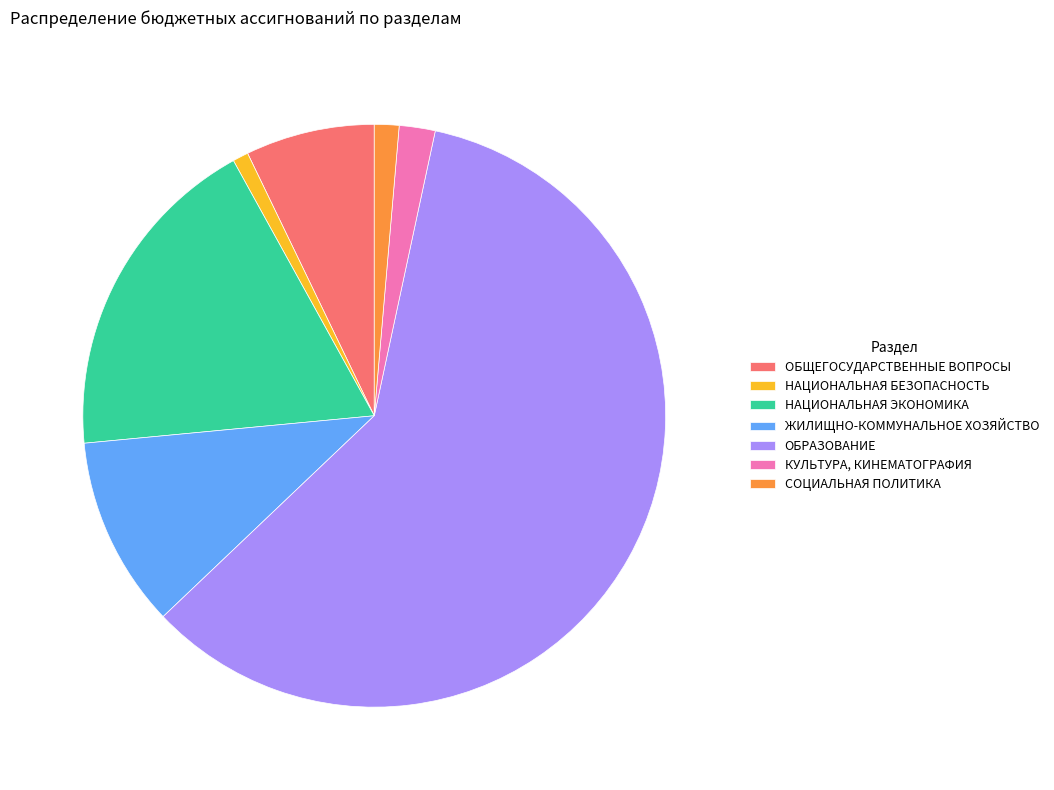

The НАЦИОНАЛЬНАЯ ЭКОНОМИКА slice represents 28% of the pie. True or false?

False